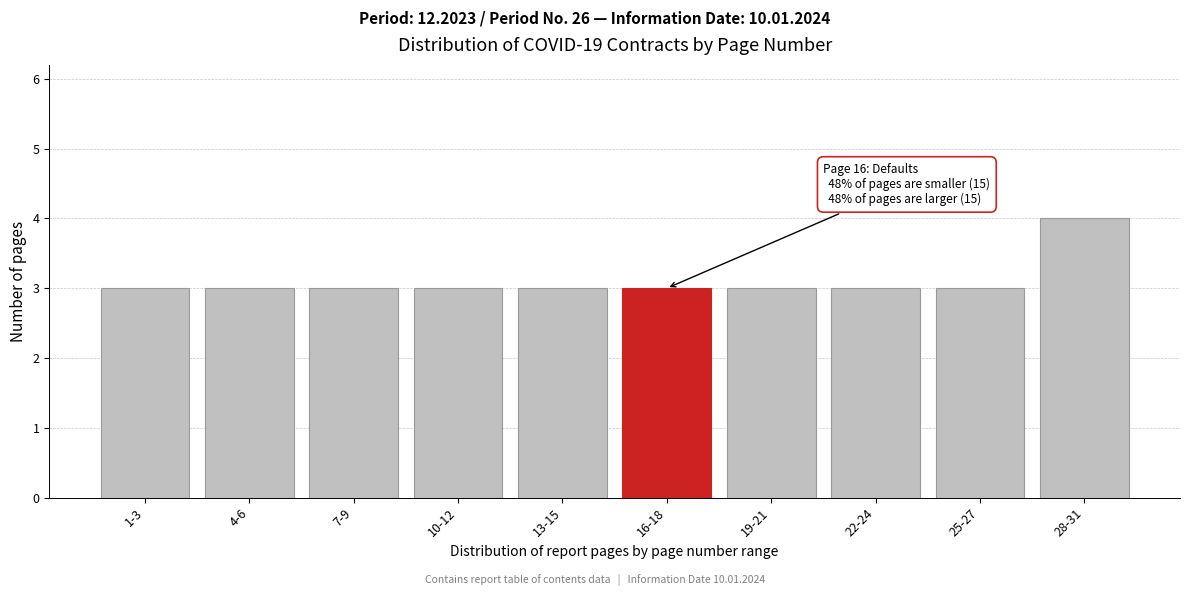

Reading right to left, extract all data points from this chart.

4	3	3	3	3	3	3	3	3	3